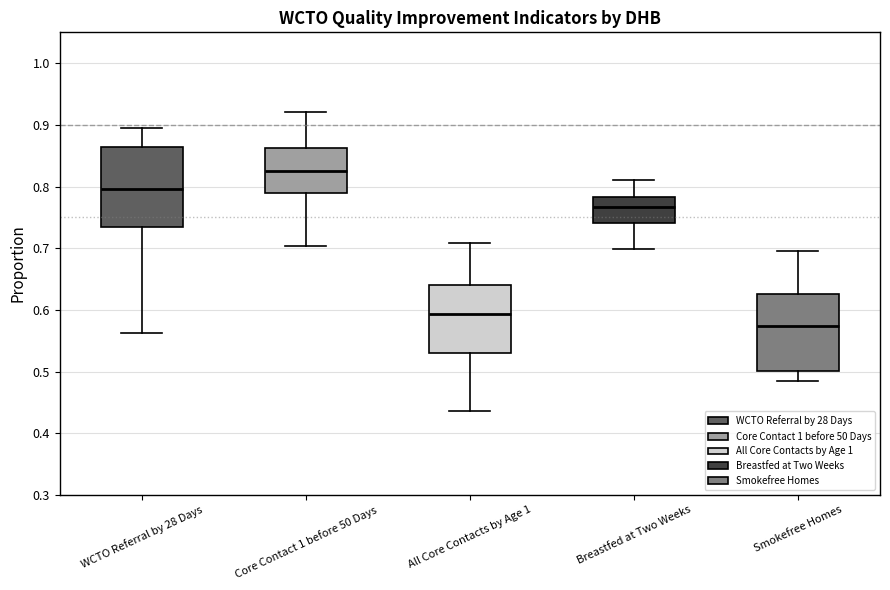

Which box has the lowest median line?

Smokefree Homes